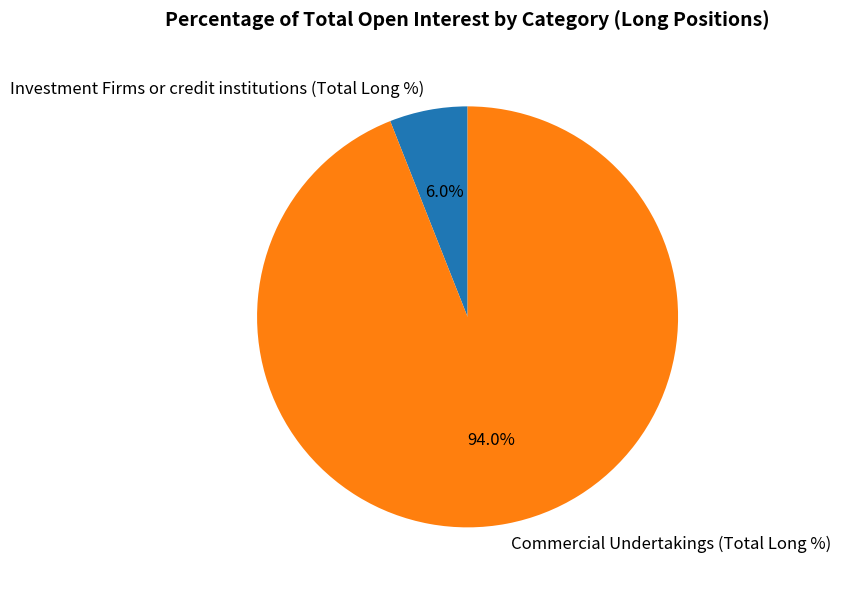

Which has a higher value, Commercial Undertakings (Total Long %) or Investment Firms or credit institutions (Total Long %)?

Commercial Undertakings (Total Long %)